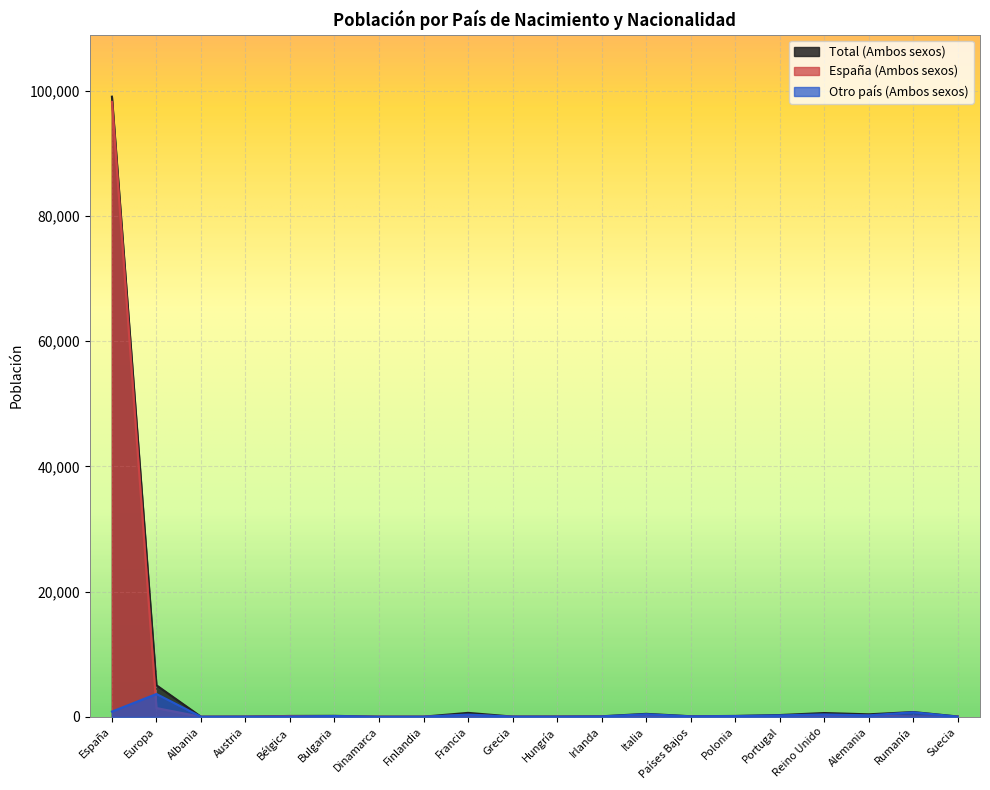

At how many categories does at least one series exceed 45857?

1